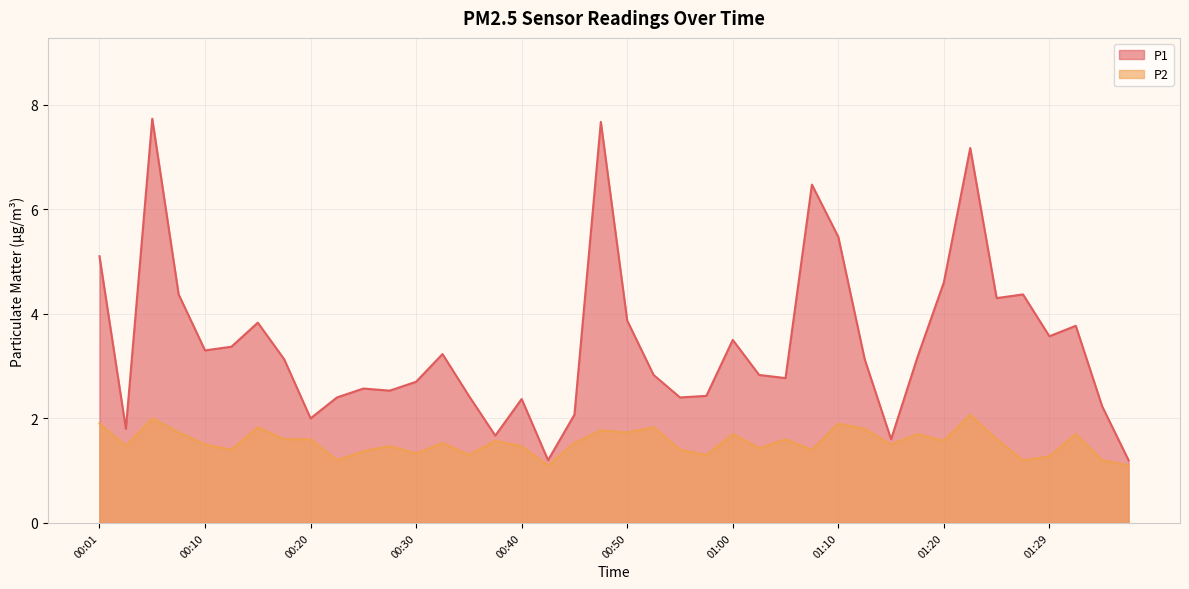

What is the total value across all series at 00:30?

4.0